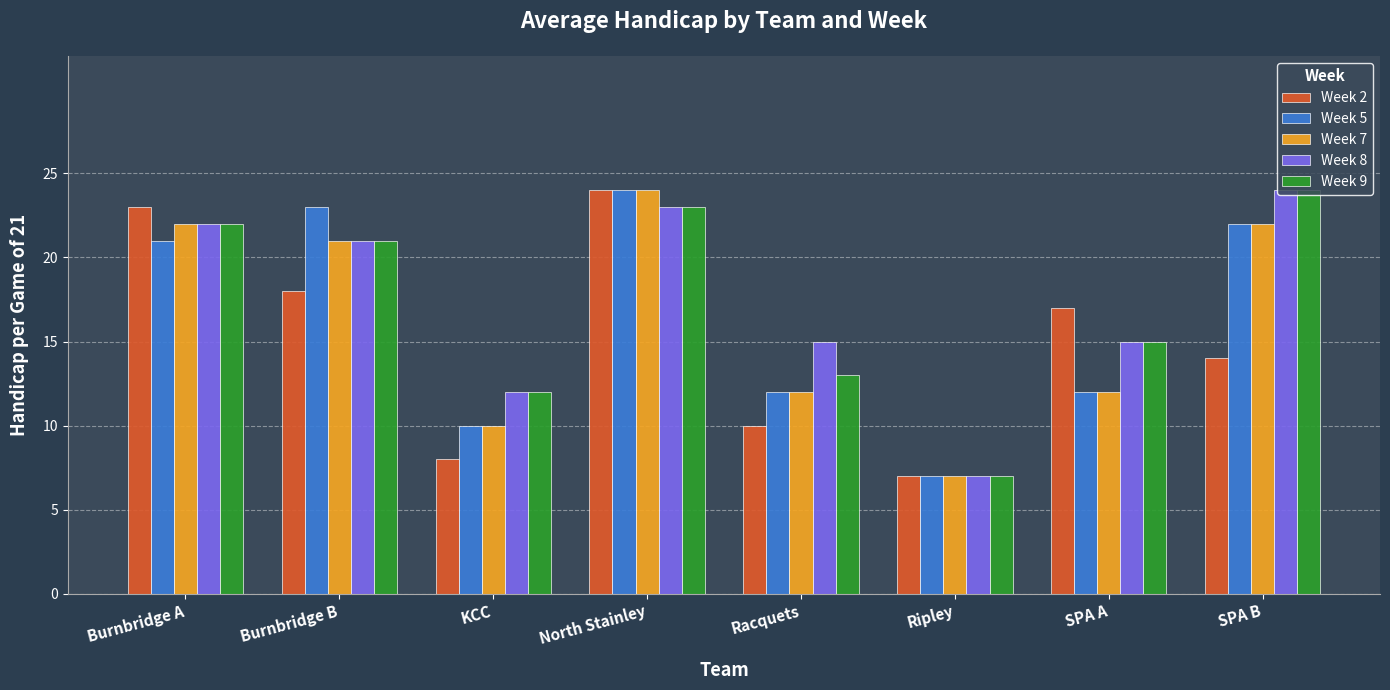

True or false: Week 7 has a value of 21 at Burnbridge B.

True